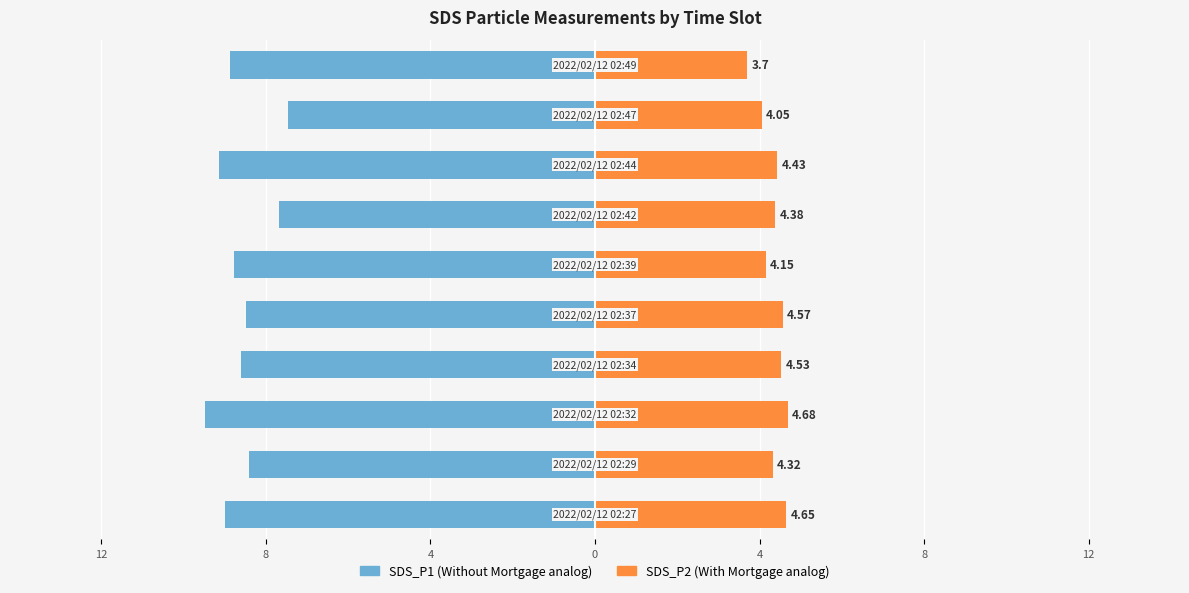

What is the value of the SDS_P1 bar at the 6th from the left?

-8.4